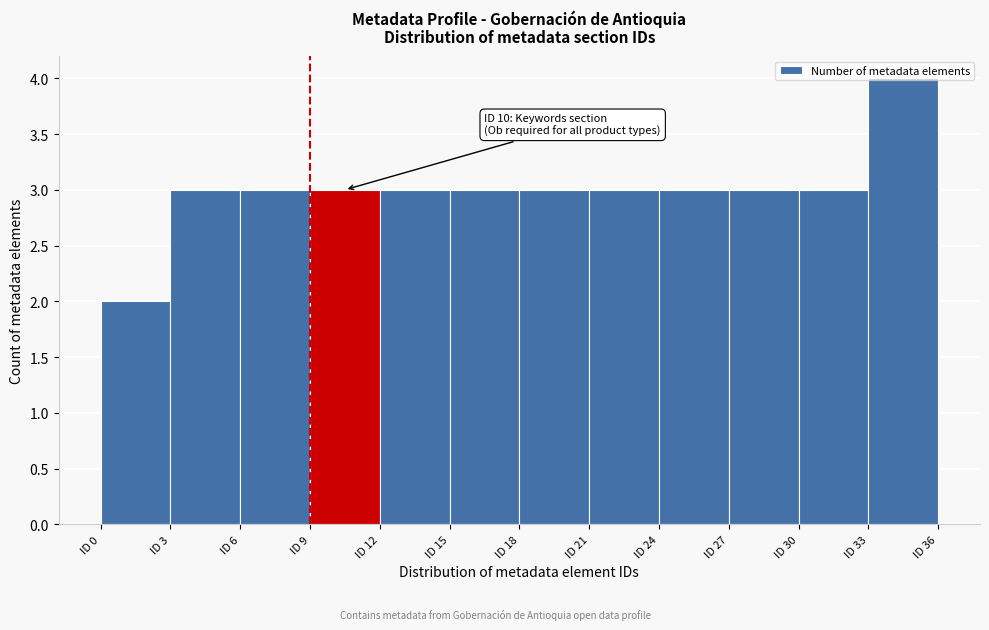

Over which range of the x-axis is the bar tallest?

33 to 36